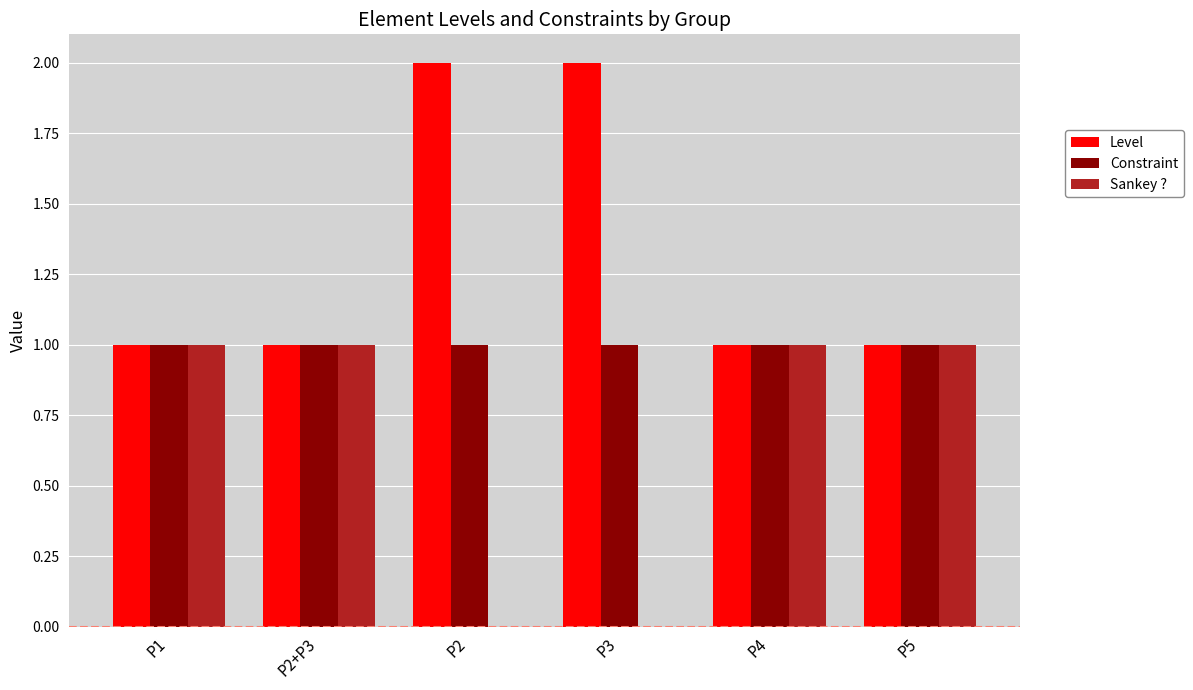

Count the number of data series in this chart.

3